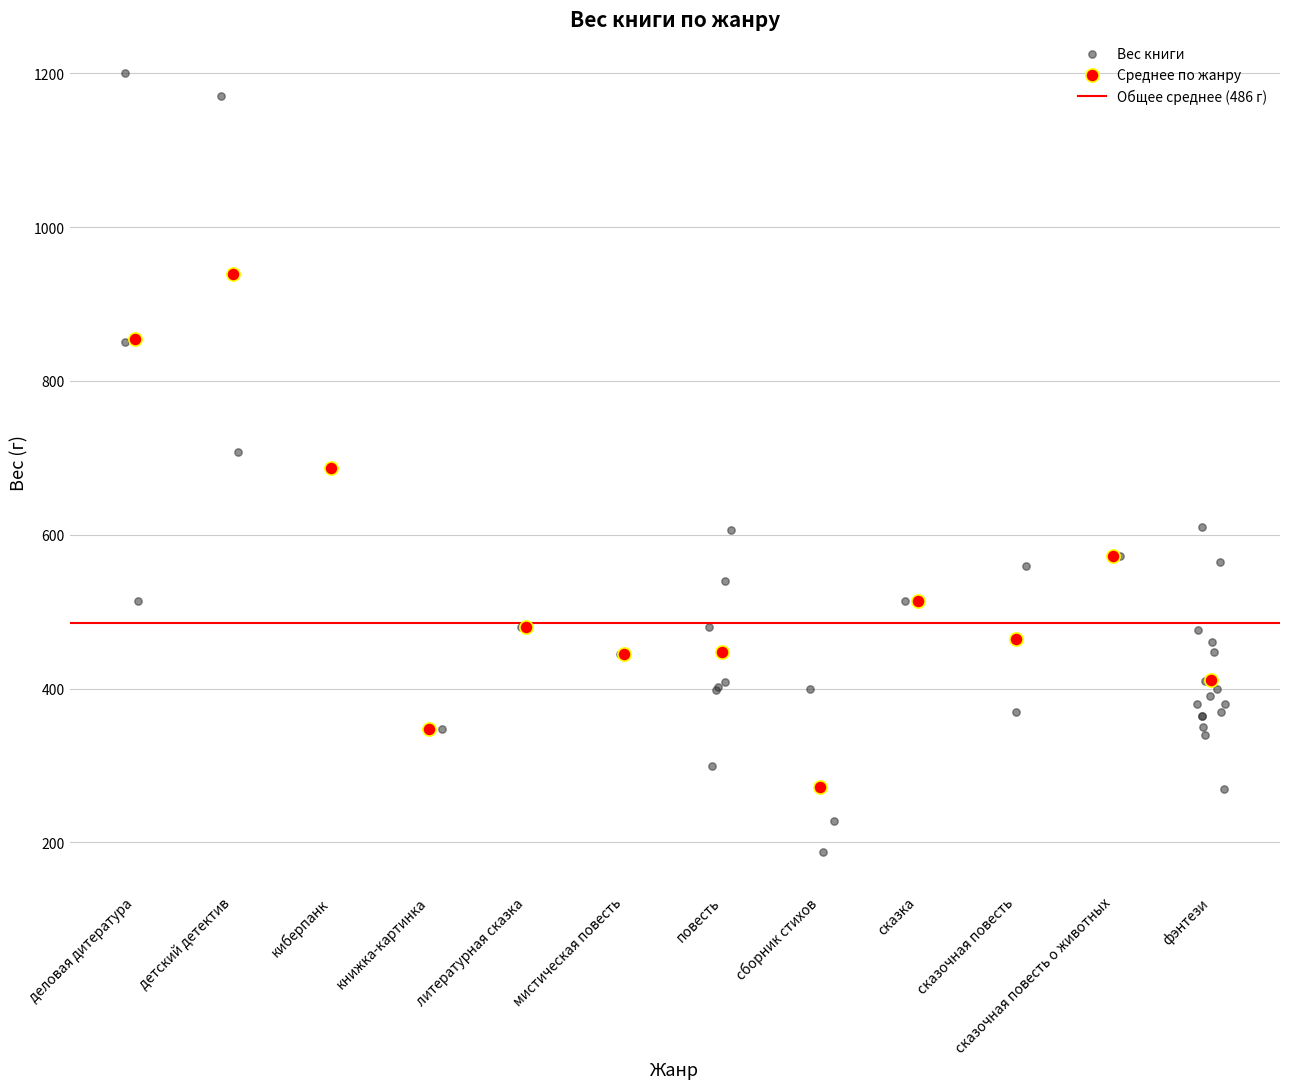

Which series reaches the minimum Y coordinate?

Вес книги